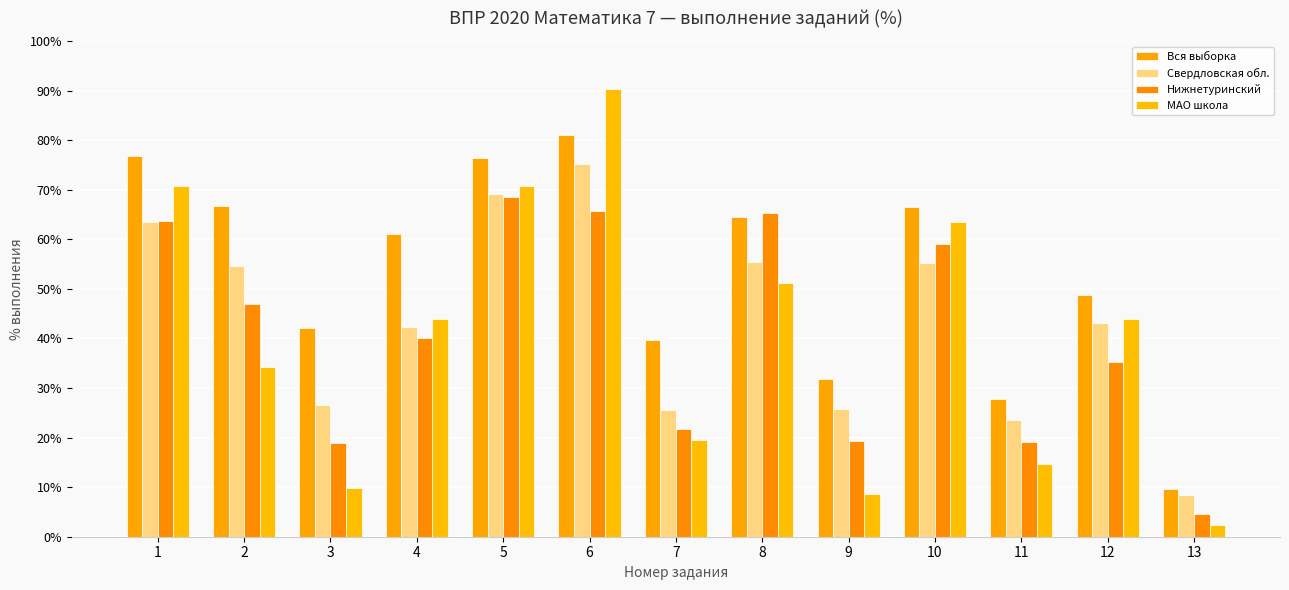

What is the maximum value for МАО школа?

90.2